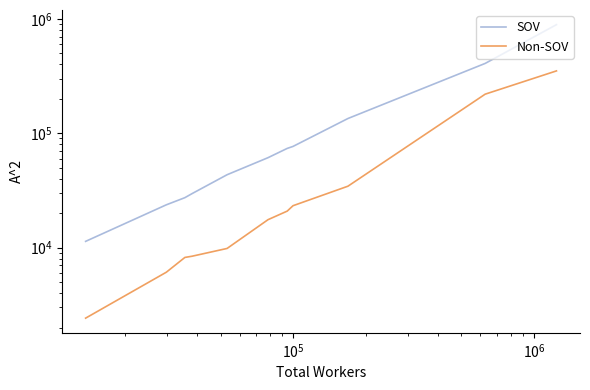

What is the value of the Non-SOV point at the 7th from the left?

20870